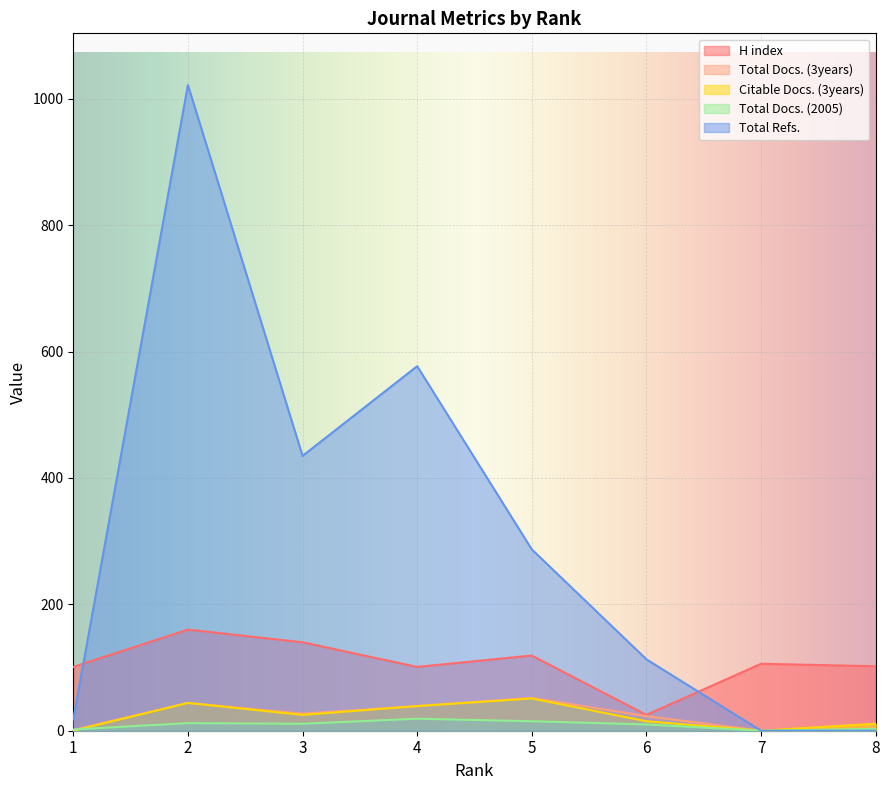

How many values in the Citable Docs. (3years) series are below 25?

4